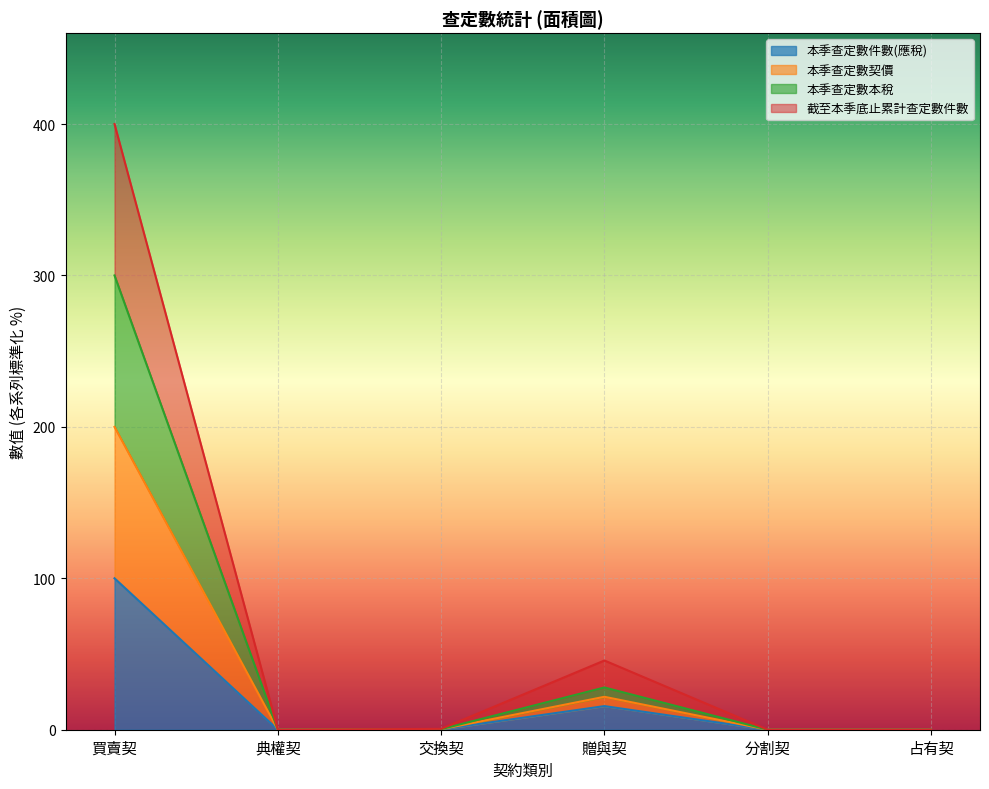

How many interior local peaks does the 本季查定數本稅 series have?

1